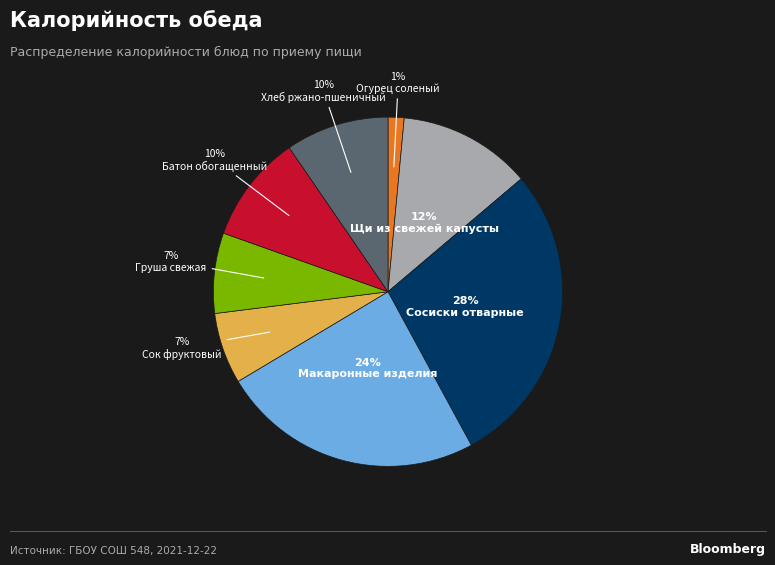

To the nearest percent, what is the average slice percentage?

12%